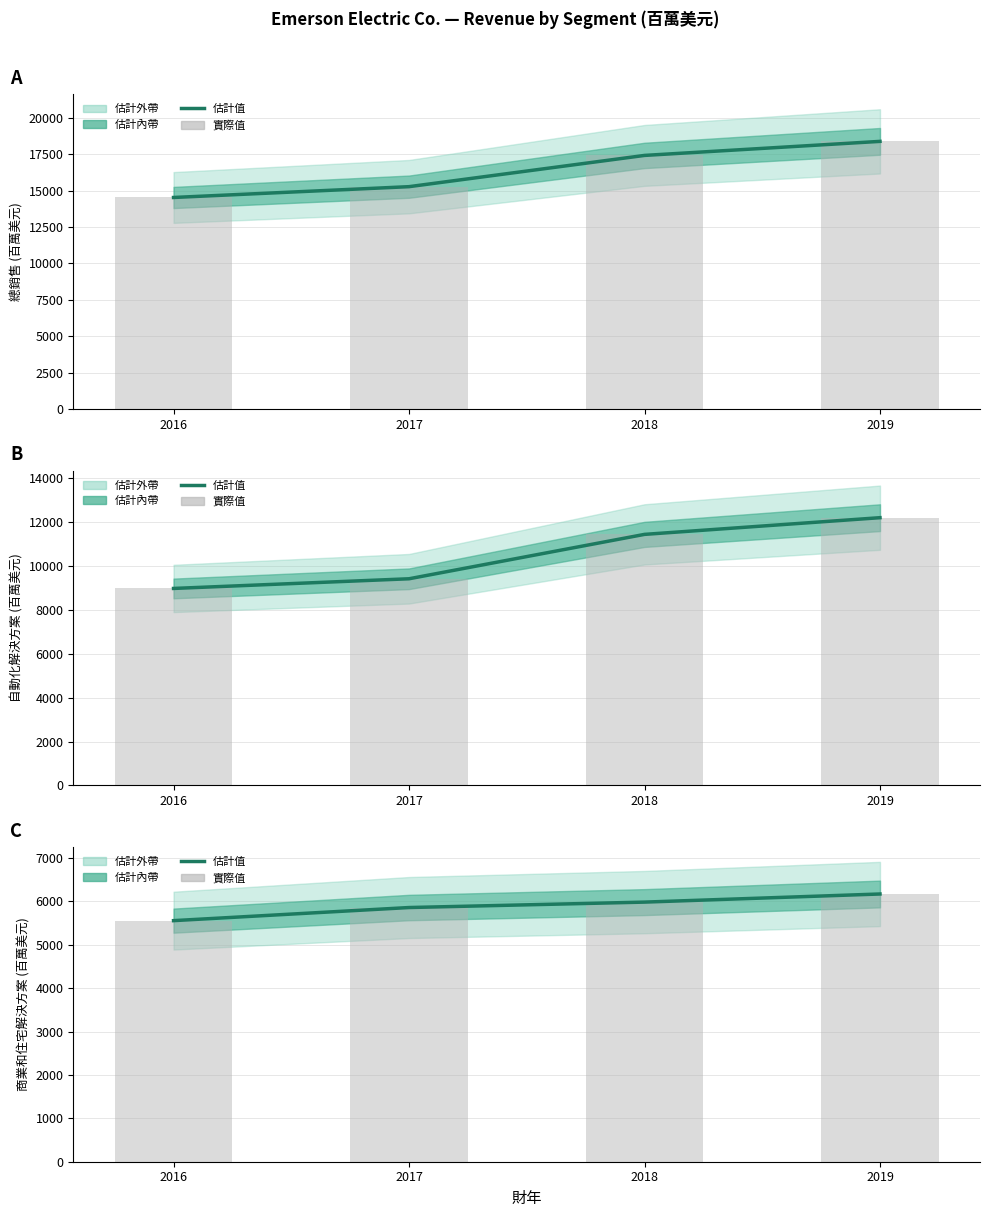

What is the difference between the highest and lowest values at 2018?

11426